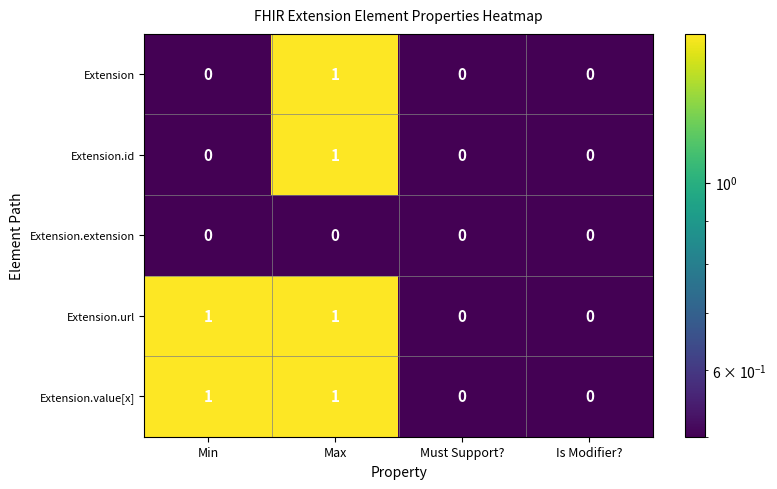

The value of Extension.extension at Is Modifier? is 0. True or false?

True